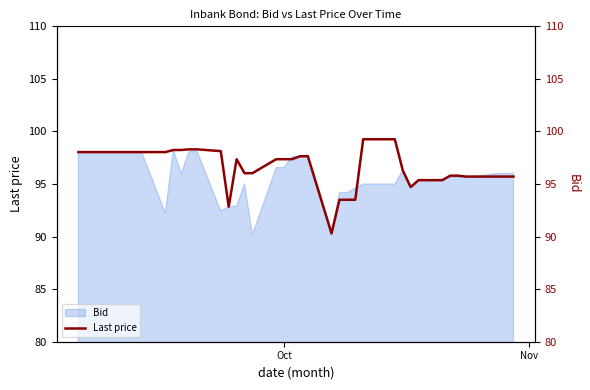

How many values are below 97?

18